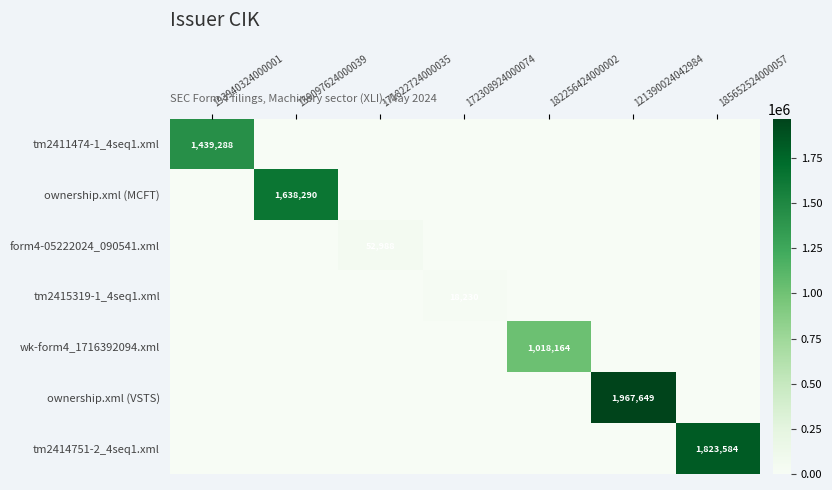

What is the sum of the ownership.xml (VSTS) values at 185652524000057 and 121390024042984?

1967649